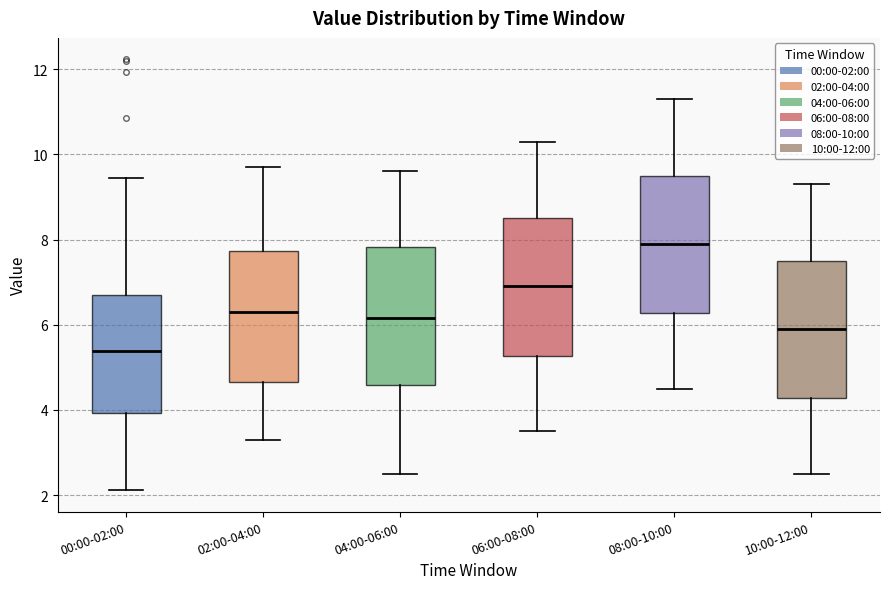

Where is the upper edge of the box for 10:00-12:00 on the y-axis? The values are not printed on the chart, so give them approximately, as read against the axis.

7.6